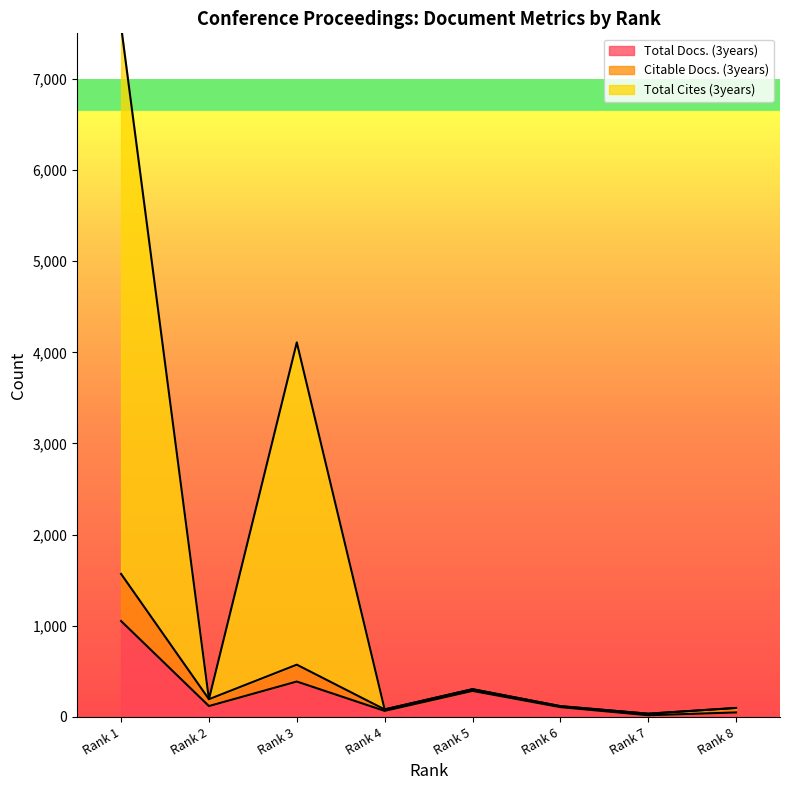

At Rank 1, list the series in order from smallest to largest.

Total Docs. (3years), Citable Docs. (3years), Total Cites (3years)